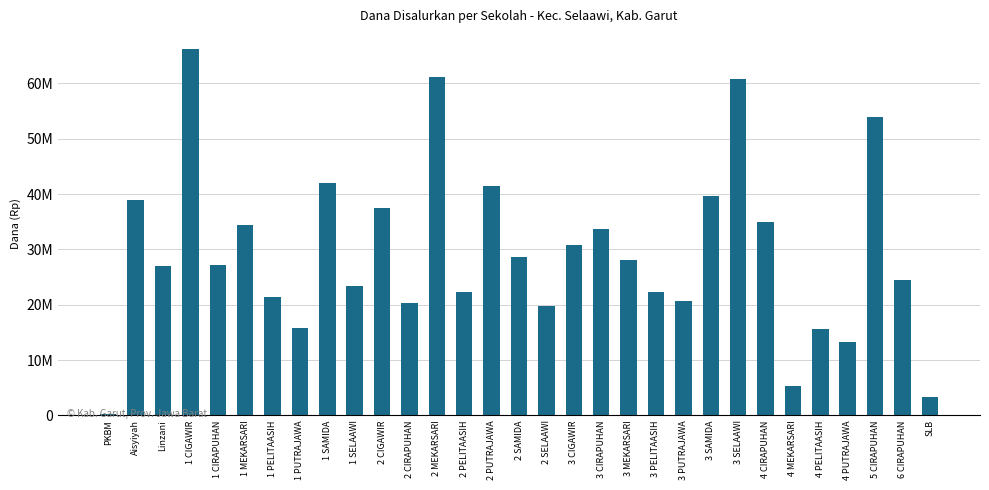

Are the bars horizontal?

No